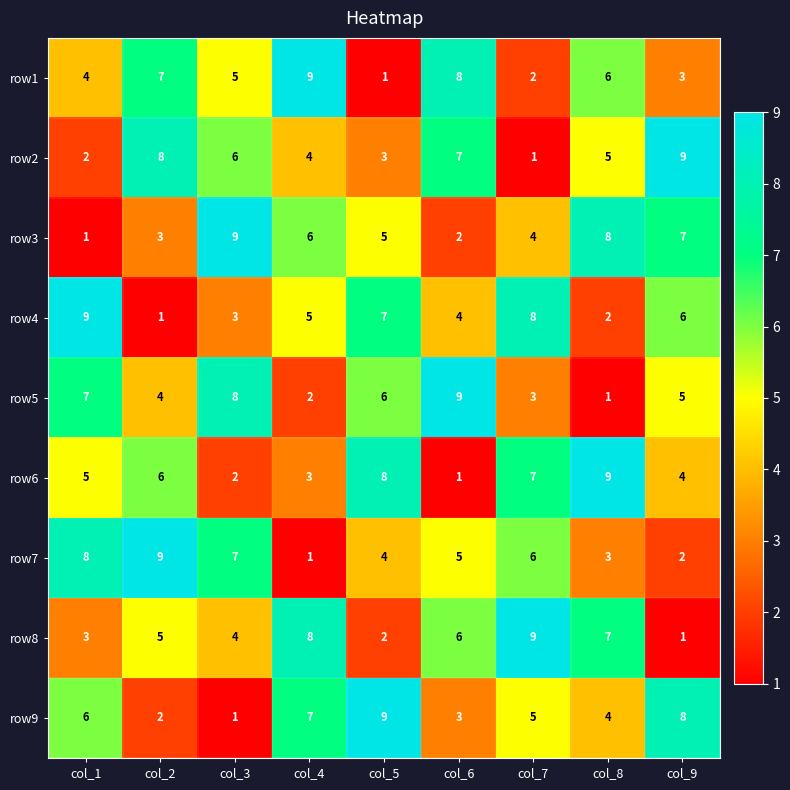

How many values in the row8 series are below 5?

4